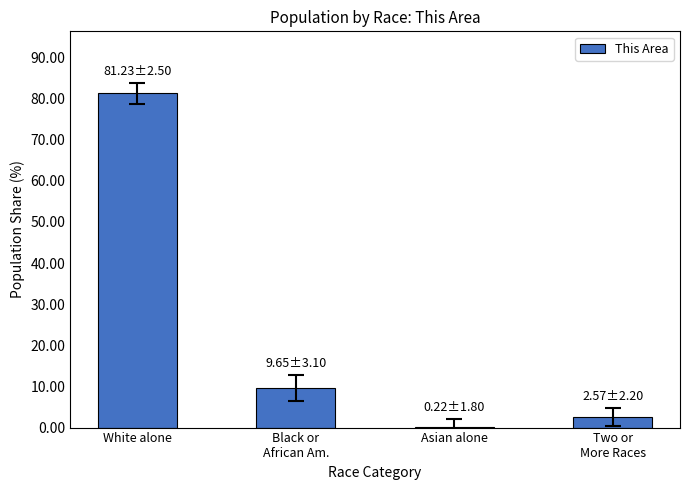

True or false: the data shows 81.2 at White alone.

True